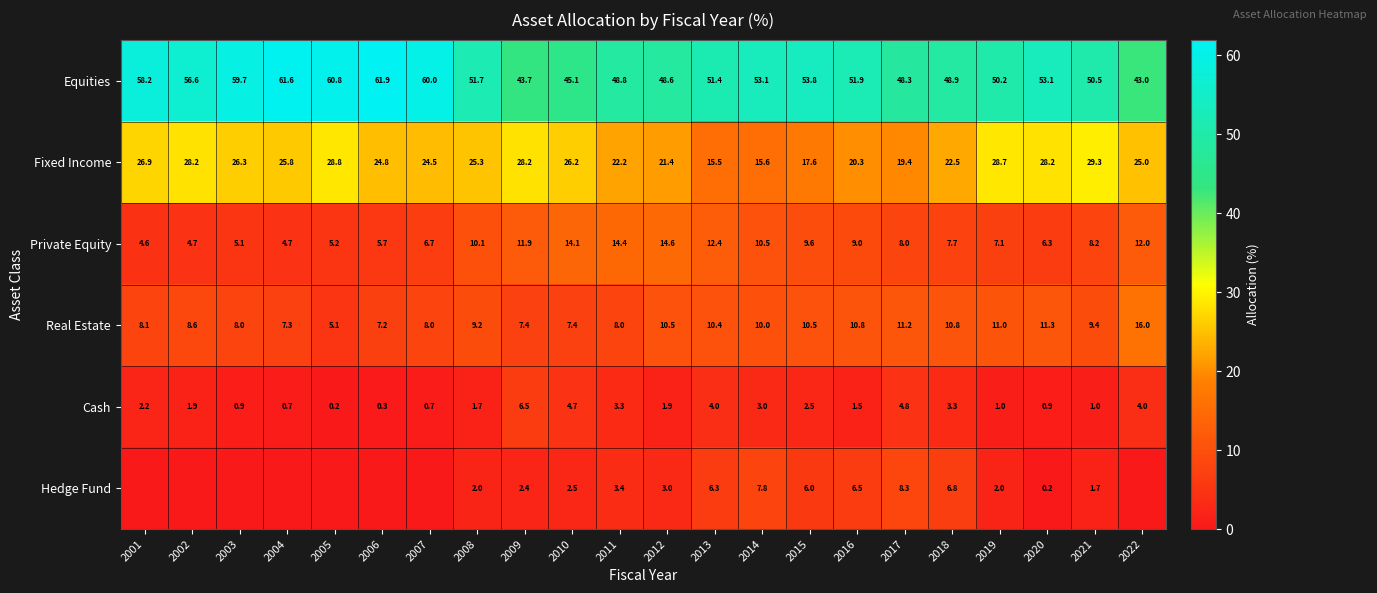

Where does the Real Estate series first go above 9?

2008